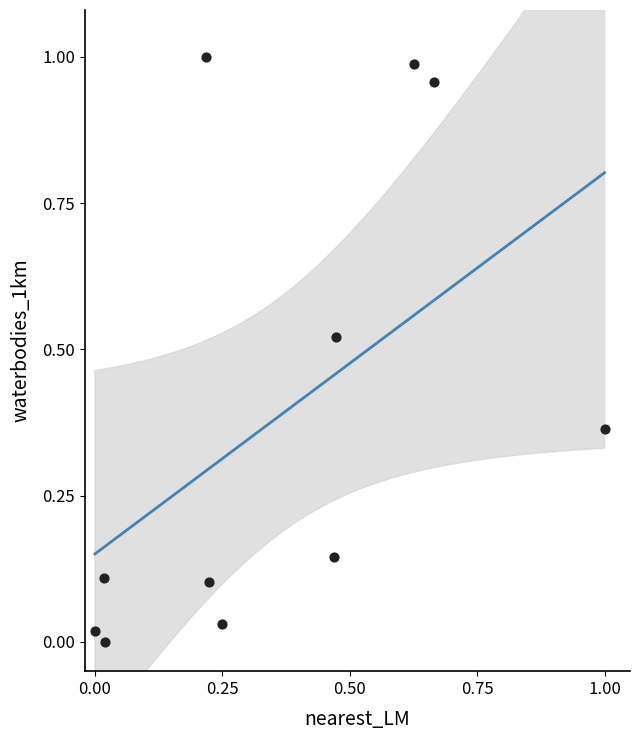

How many points are shown in the scatter plot?

11